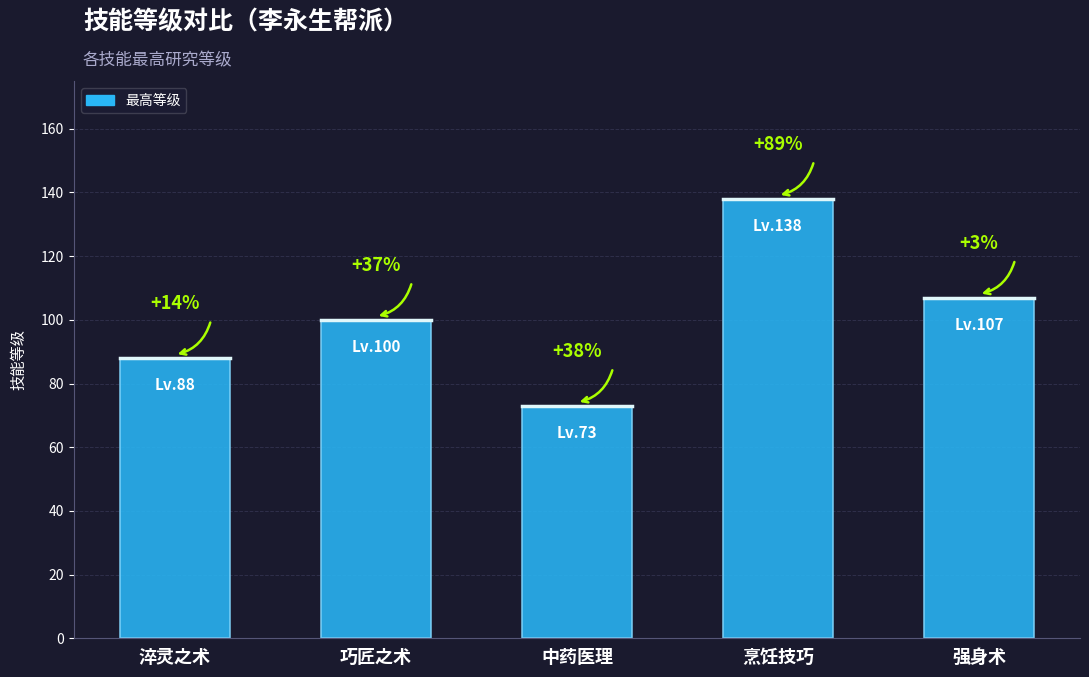

How many bars are there in total?

5